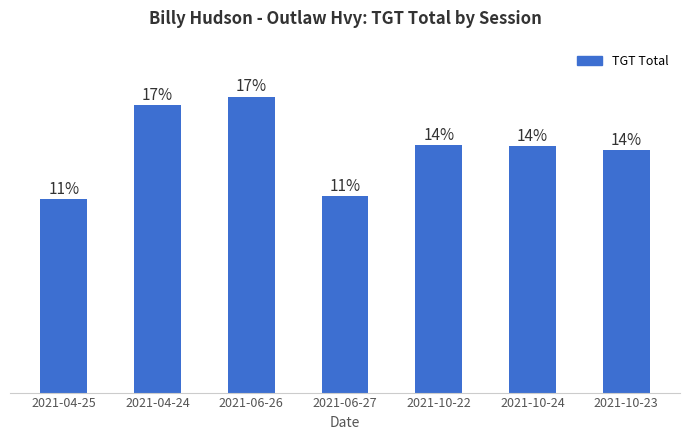

Are the bars horizontal?

No